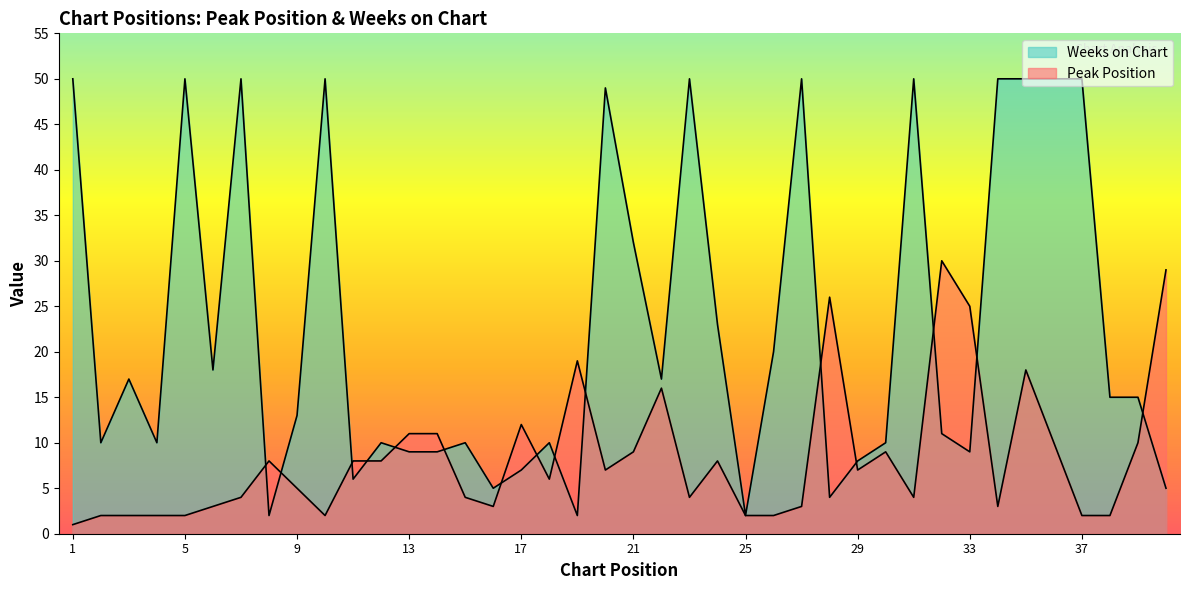

What are all the series names shown in the legend?

Peak Position, Weeks on Chart